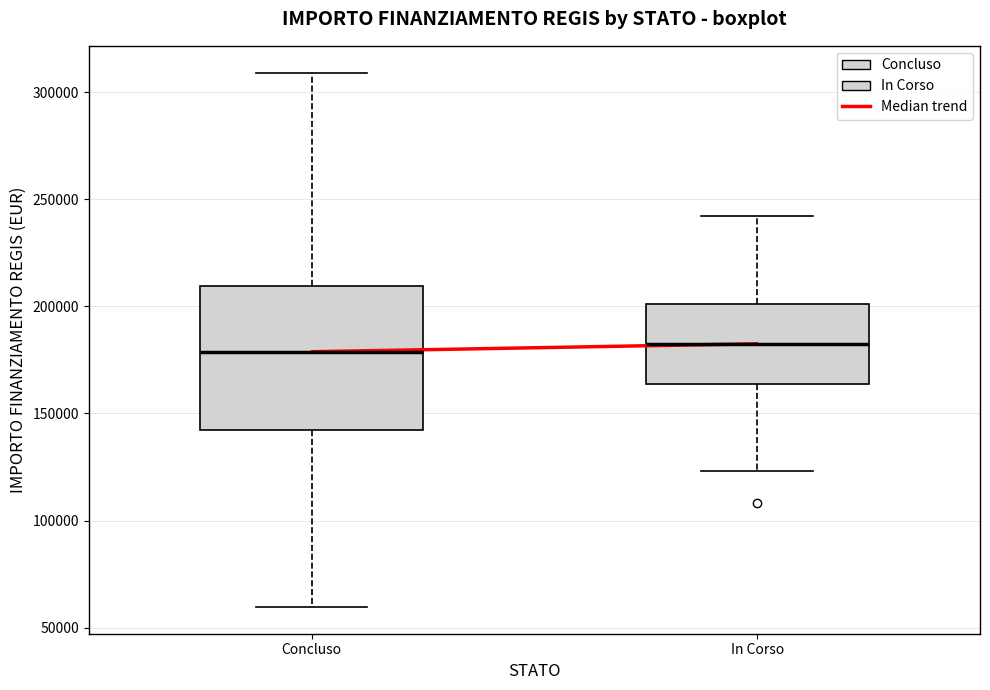

Comparing the boxes themselves (not the whiskers), which one is the tallest?

Concluso